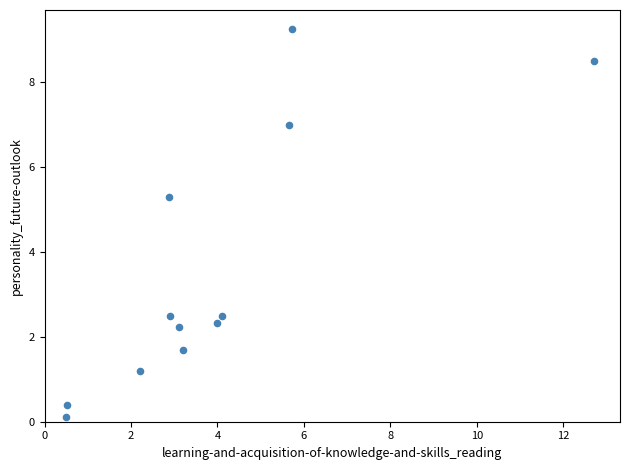

What Y value in the scatter plot is closest to 4?

5.3